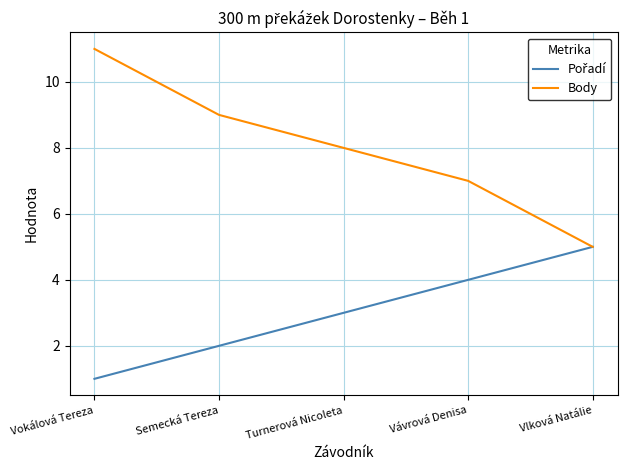

What is the spread (max minus min) of values at Semecká Tereza?

7